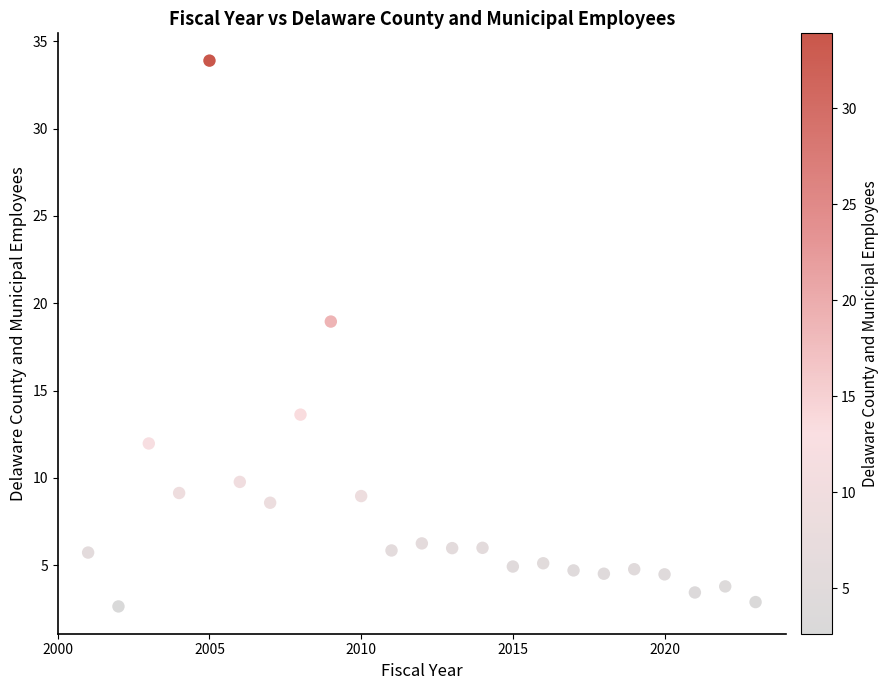

What is the range of X values (max minus min)?

22.0